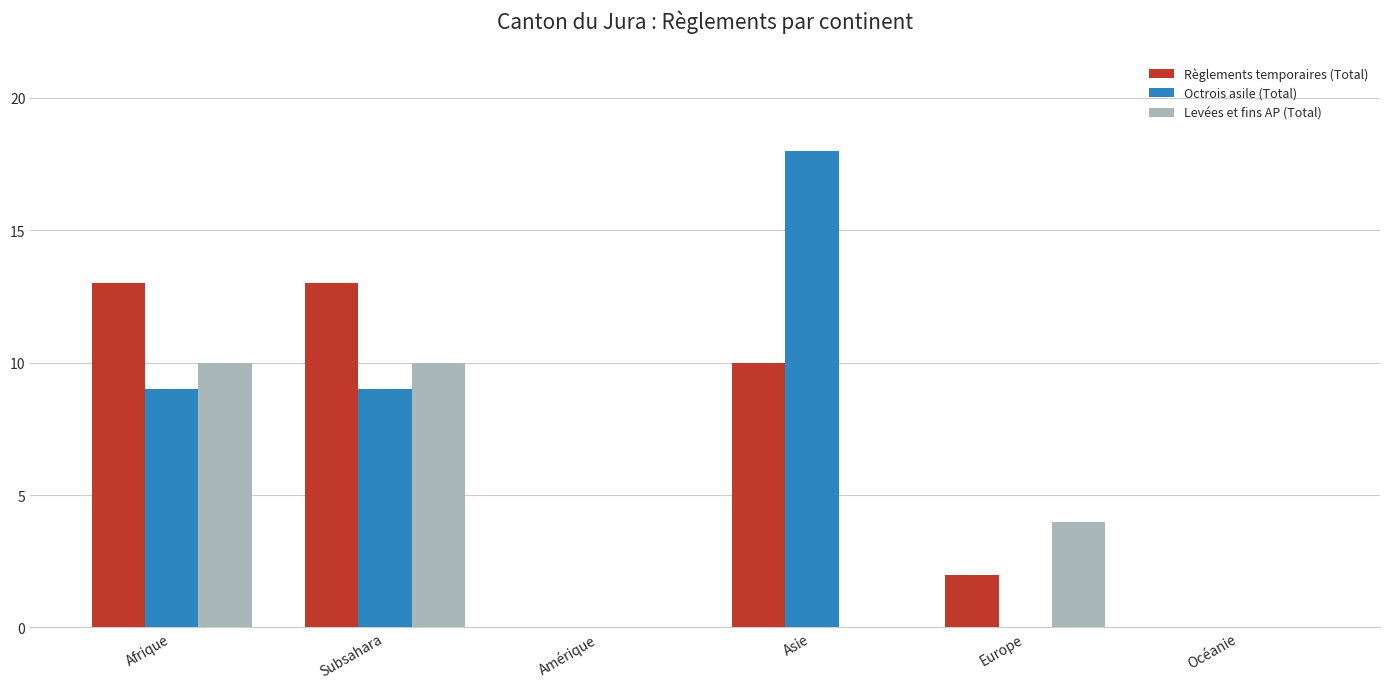

Reading left to right, list all the values displayed in this chart.

Règlements temporaires (Total): 13	13	0	10	2	0
Octrois asile (Total): 9	9	0	18	0	0
Levées et fins AP (Total): 10	10	0	0	4	0